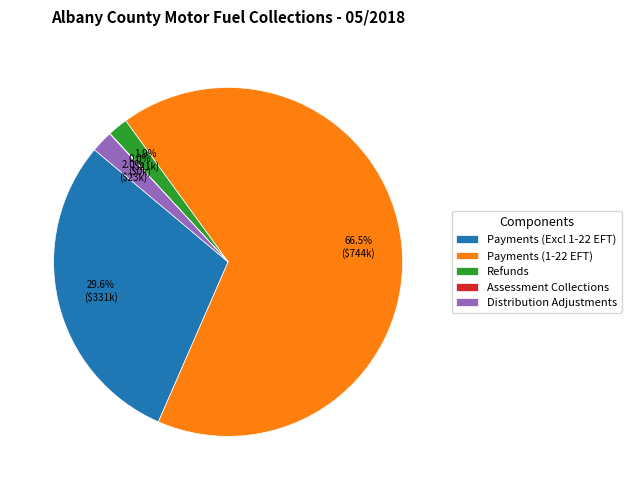

How much of the chart is everything except Distribution Adjustments?

98.0%